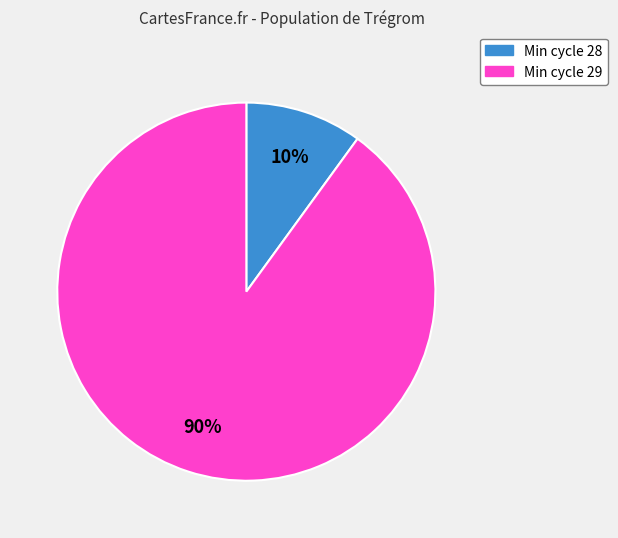

To the nearest percent, what is the average slice percentage?

50%